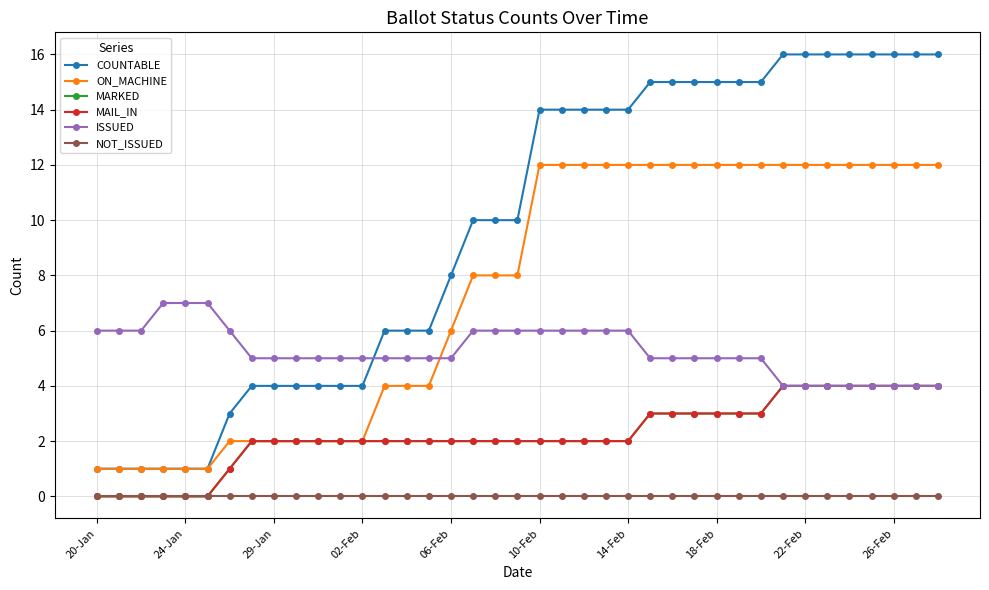

Does the chart have visible grid lines?

Yes